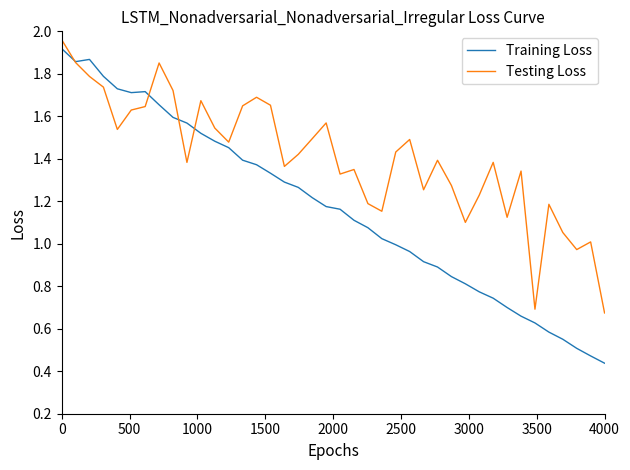

Which series has the widest spread of values?

Training Loss